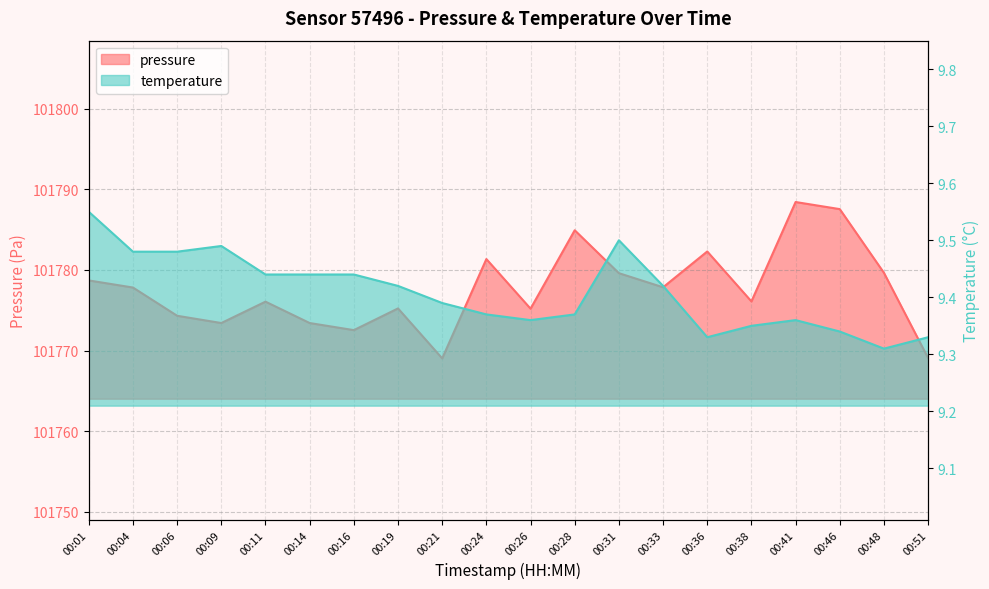

Is it true that pressure equals 101775.2 at 00:19?

True